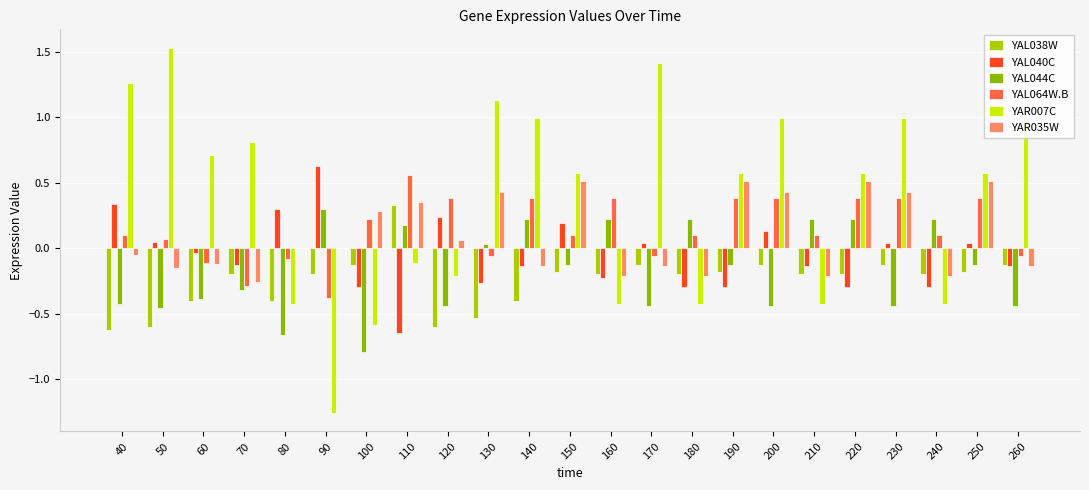

Are the bars horizontal?

No